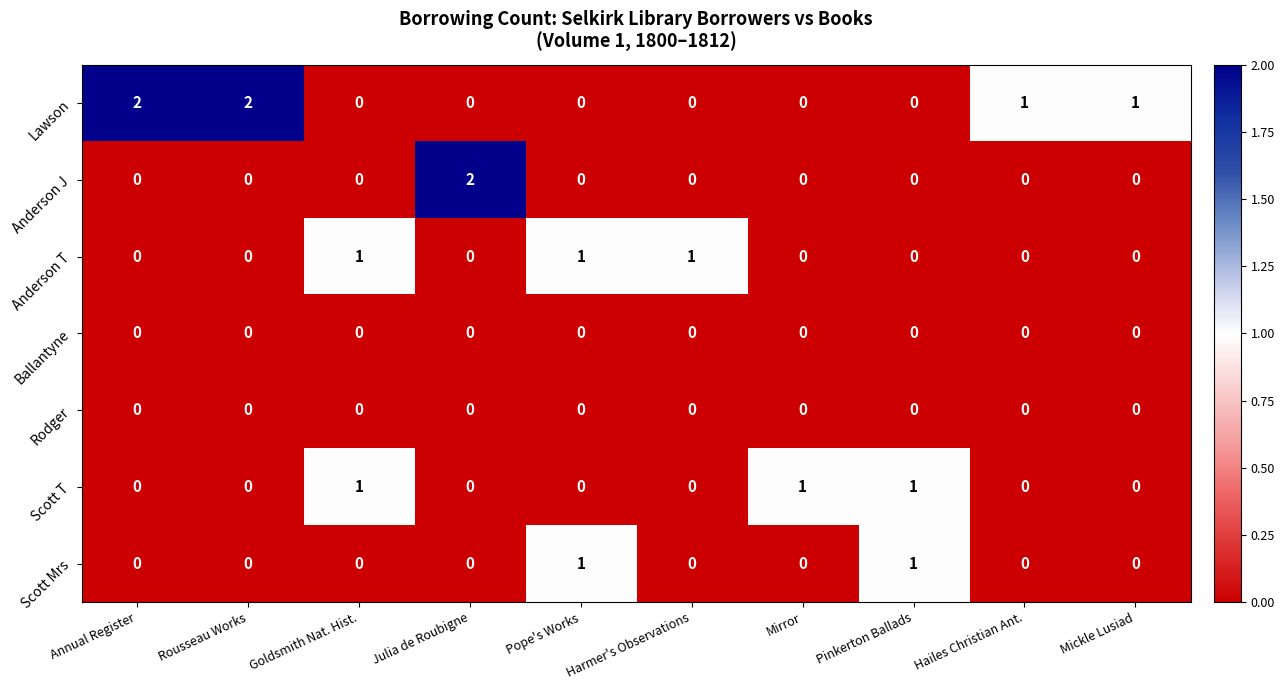

The Ballantyne series shows 0 at Goldsmith Nat. Hist.. True or false?

True